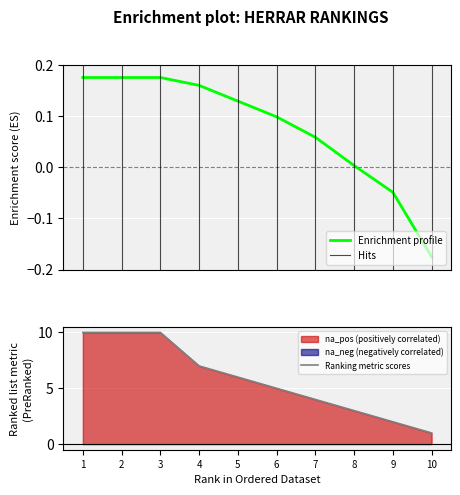

At which label does Poäng first exceed 6?

1